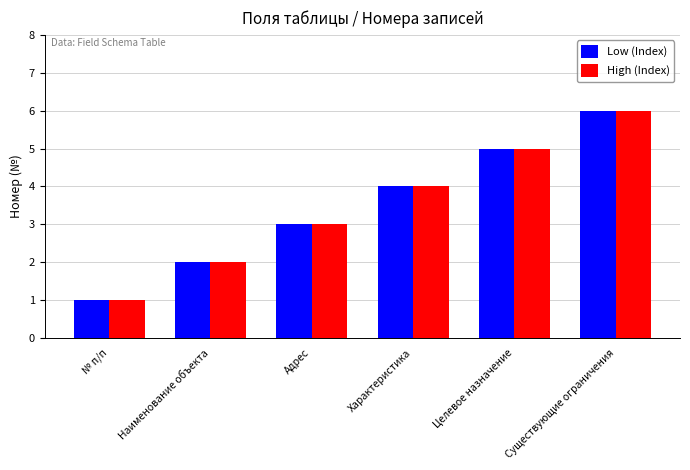

Which label corresponds to the largest value in the chart?

Существующие ограничения